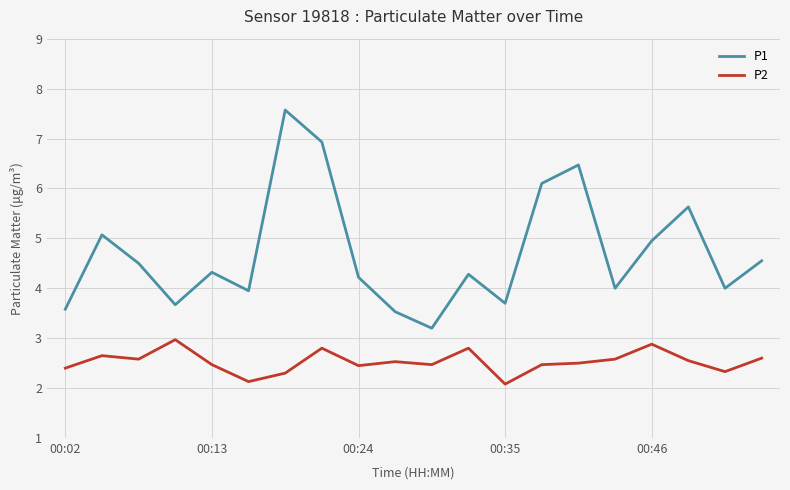

How many series are shown in this chart?

2